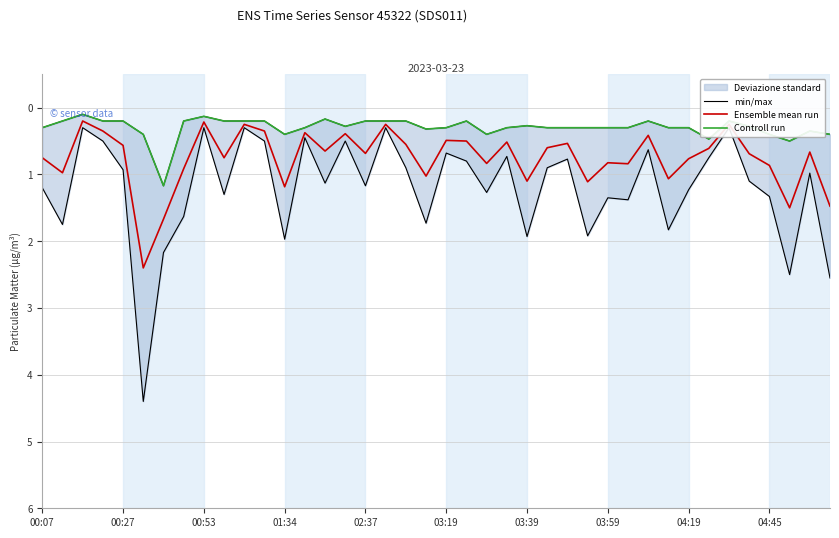

What is the difference between the maximum and second lowest values in the Ensemble mean run series?

2.2